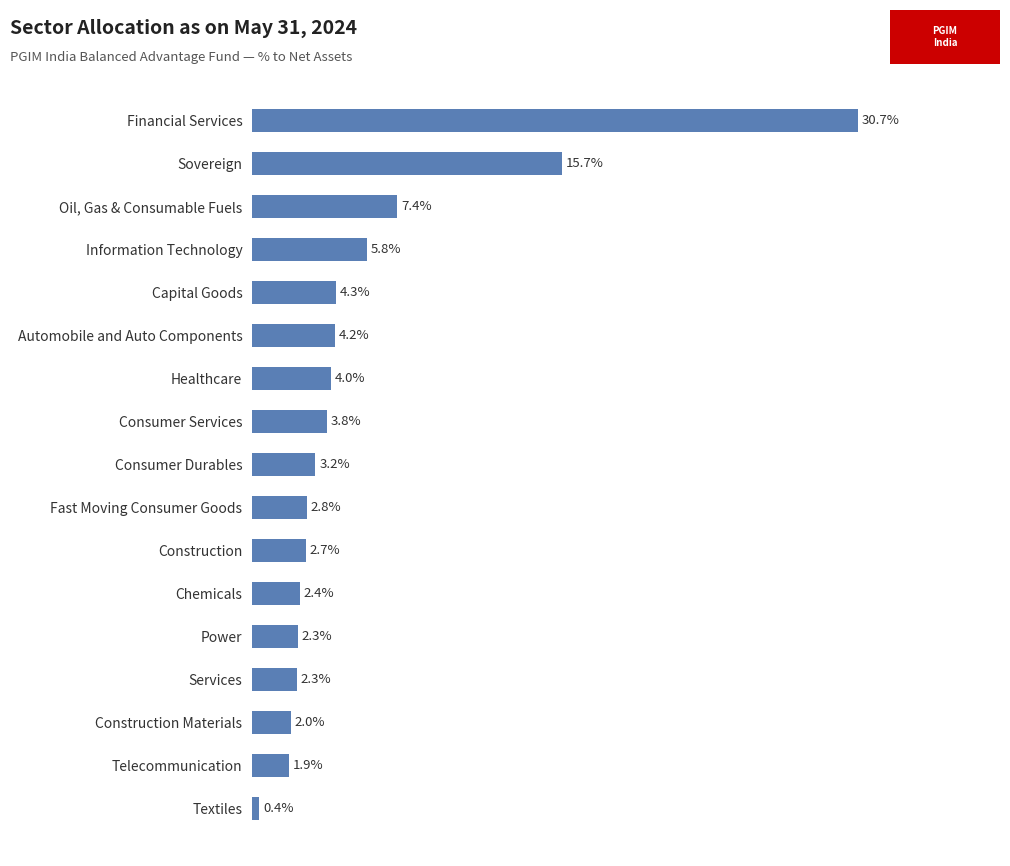

Between Oil, Gas & Consumable Fuels and Capital Goods, which is larger?

Oil, Gas & Consumable Fuels